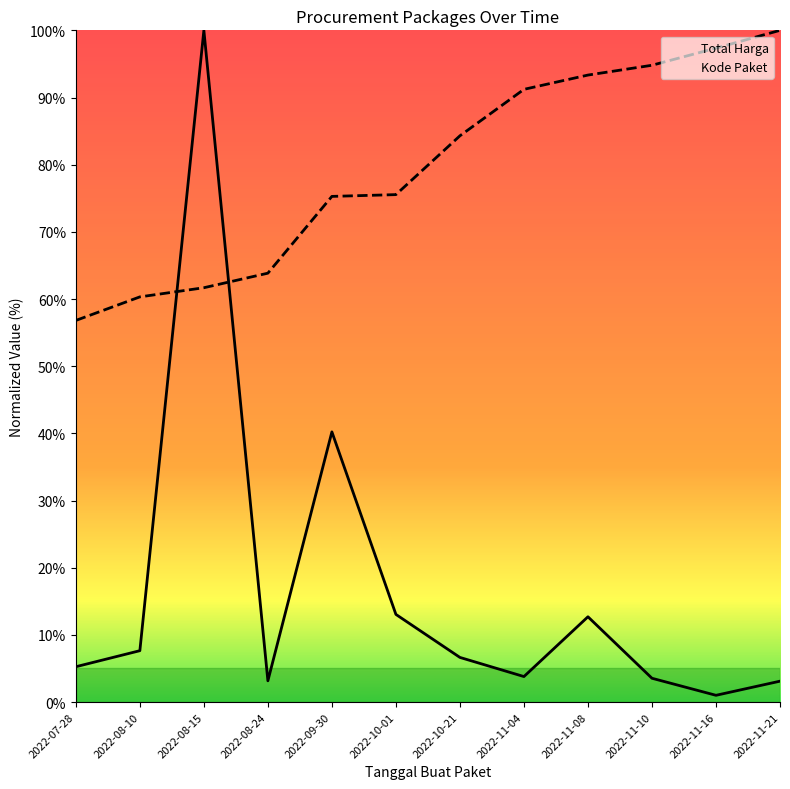

True or false: Total Harga has a value of 8.9 at 2022-07-28.

False